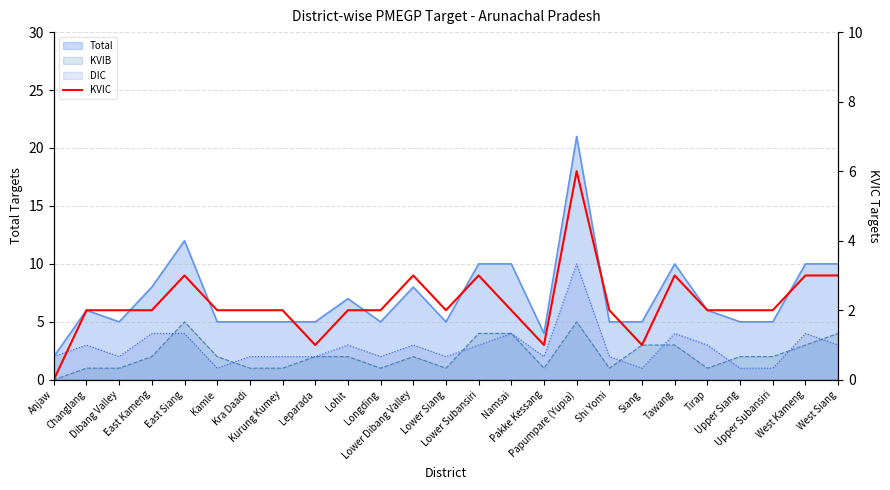

What is the label of the 6th point from the left?

Kamle